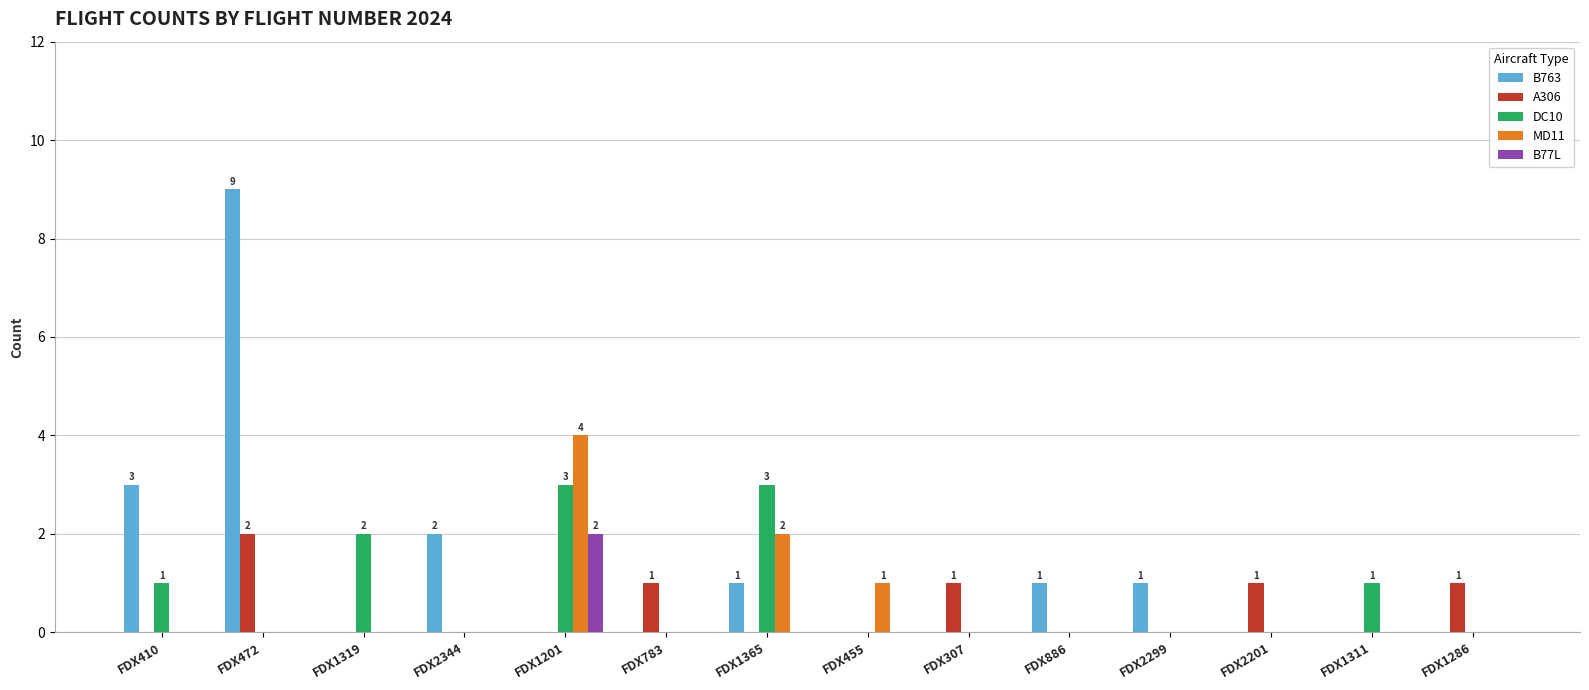

At which category is the sum across all series the highest?

FDX472